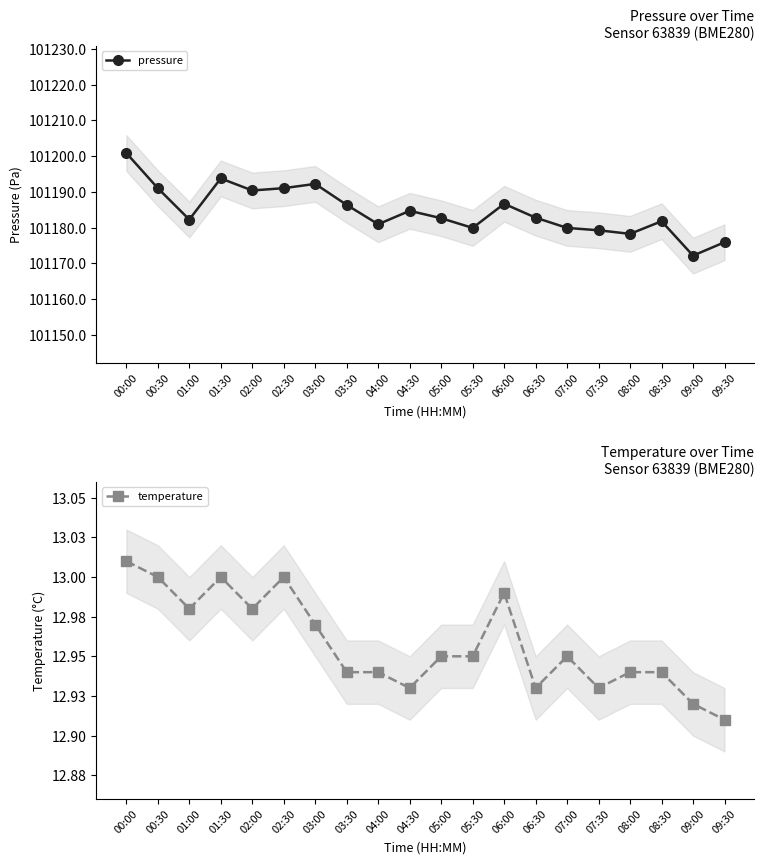

Which category has the highest value across all series?

00:00